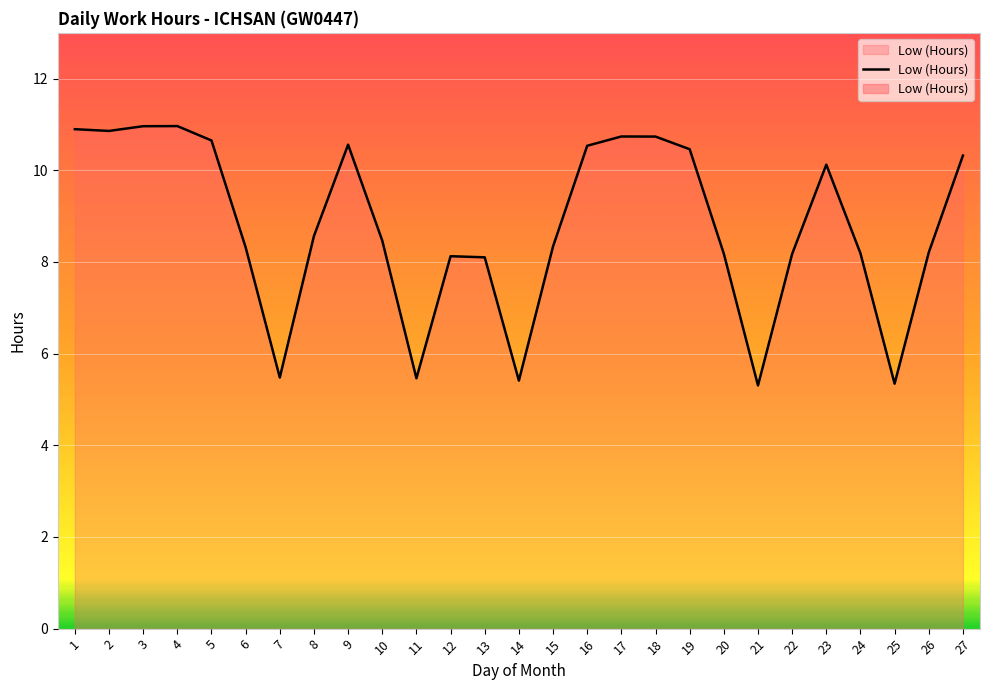

The value at 10 is 13.6. True or false?

False